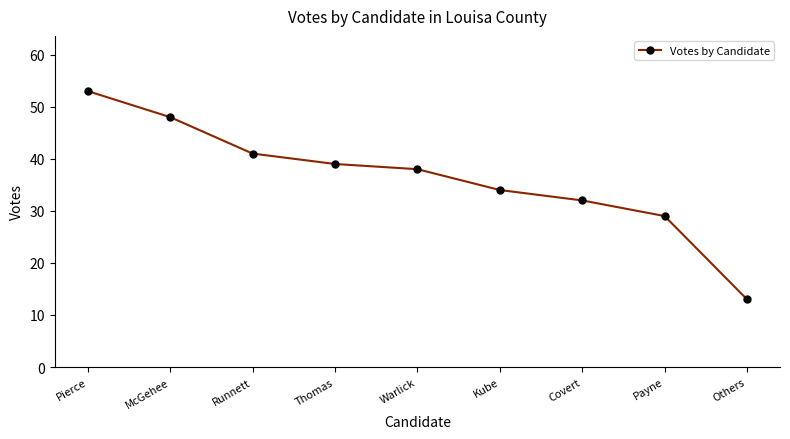

What is the average value?

36